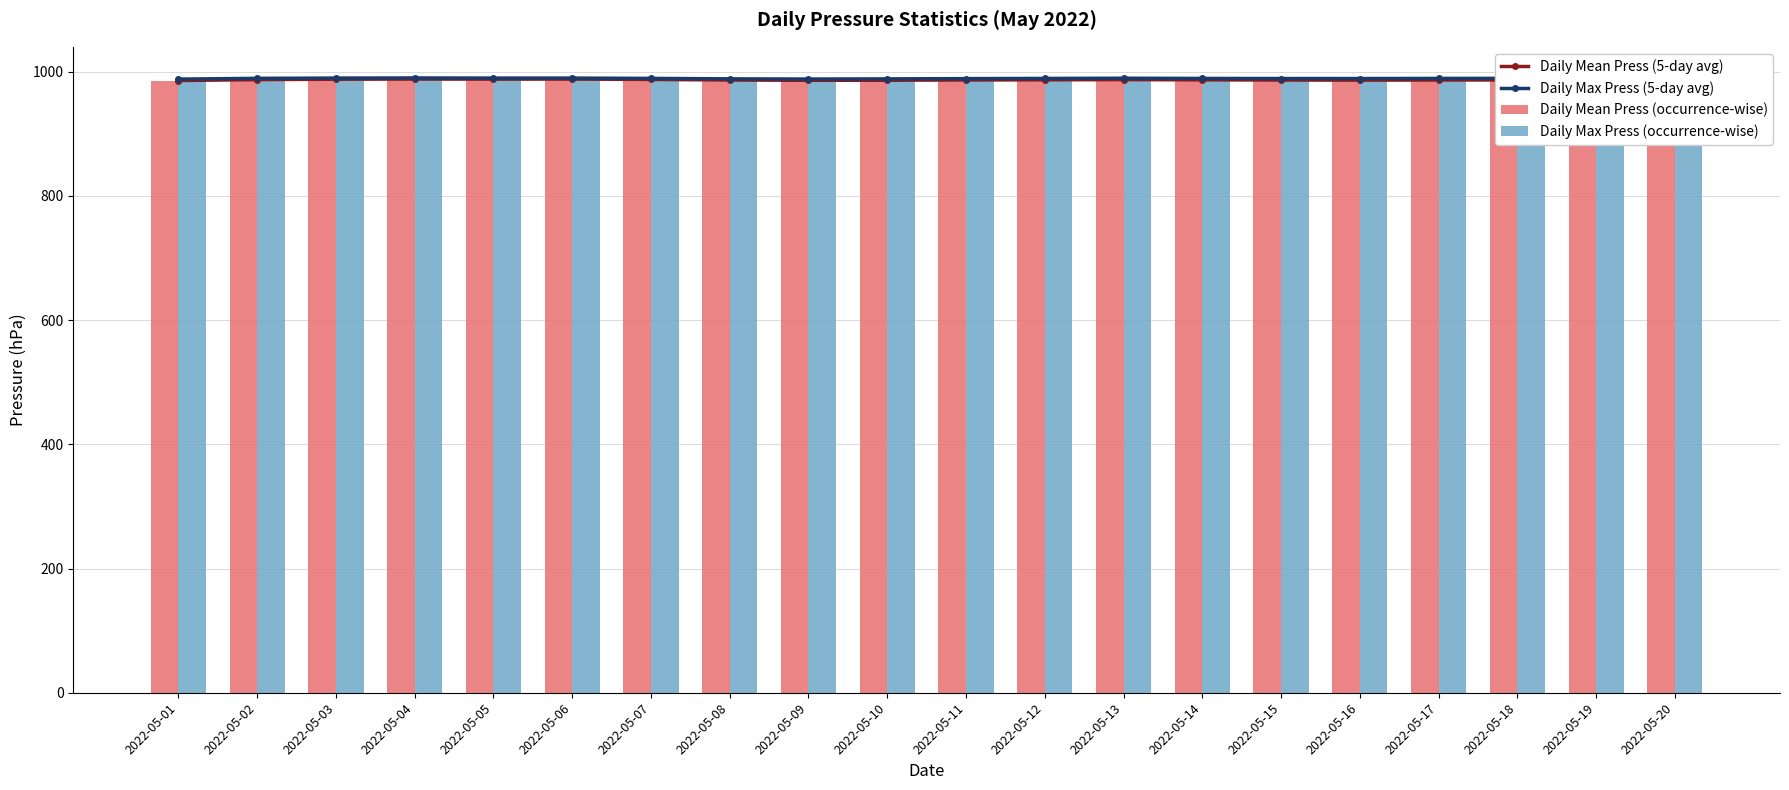

What is the minimum value shown in the chart?

984.3